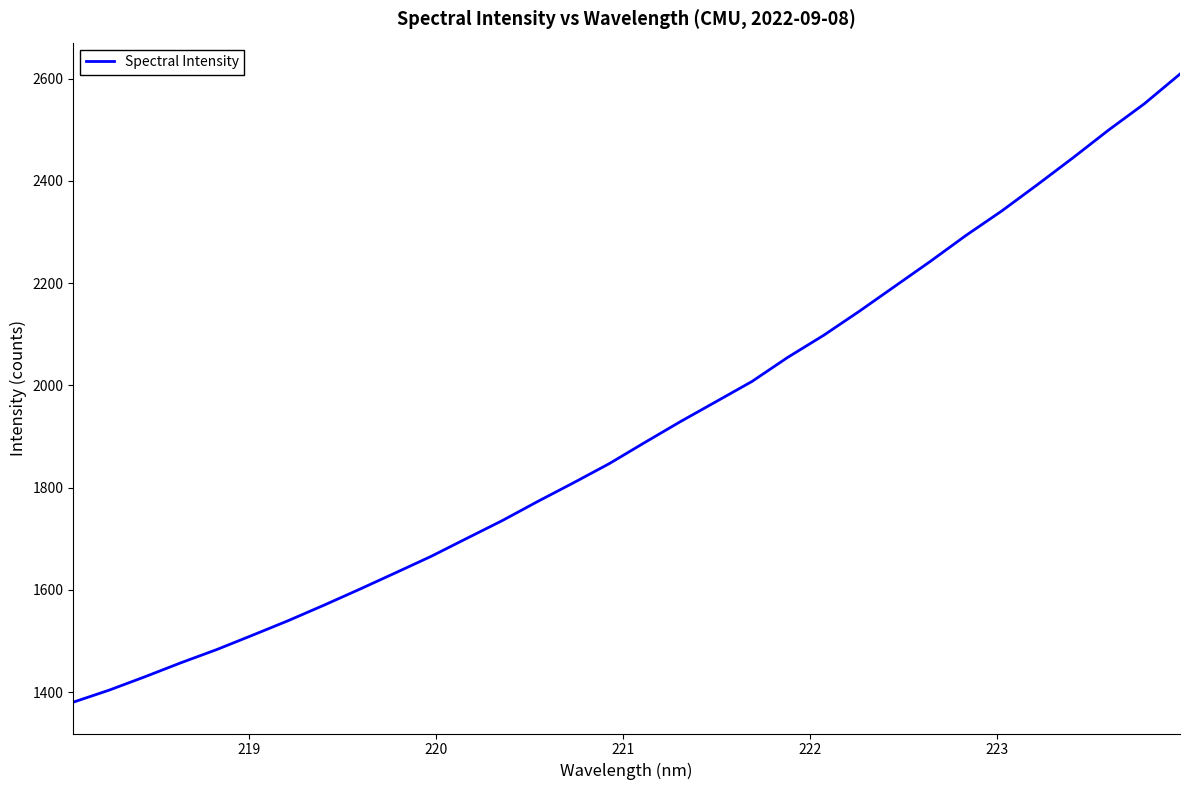

What is the difference between the maximum and minimum values?

1228.0